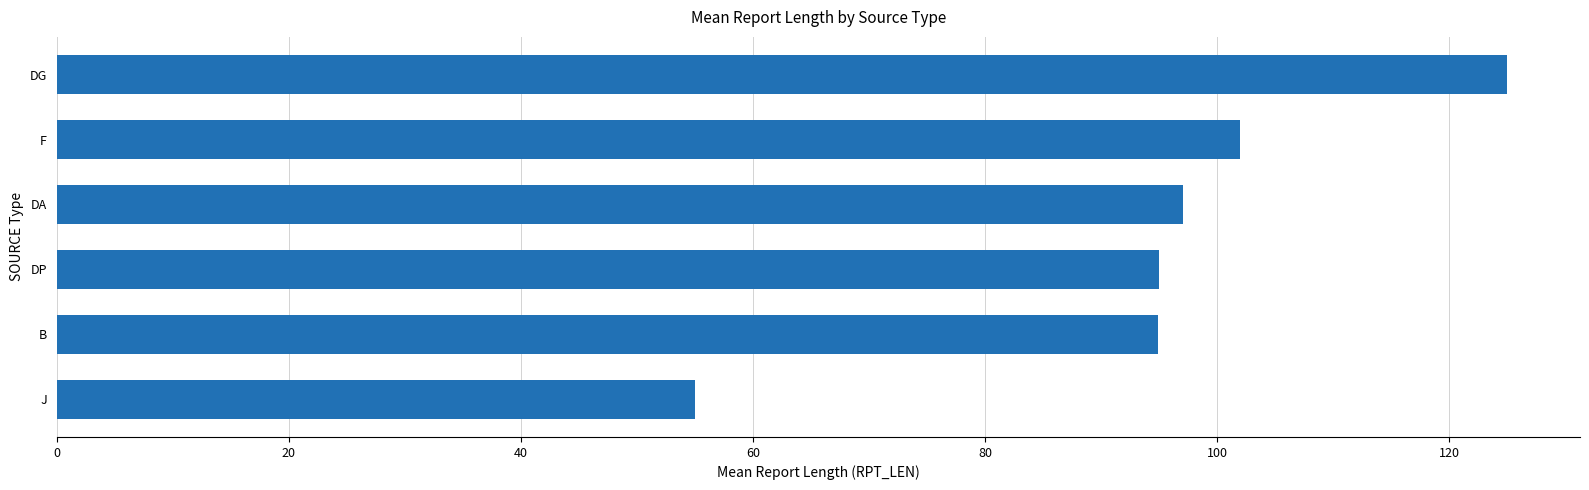

Between DG and F, which is larger?

DG